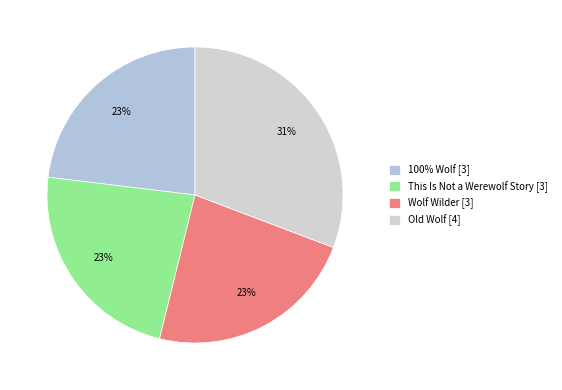

How many segments does this pie chart have?

4